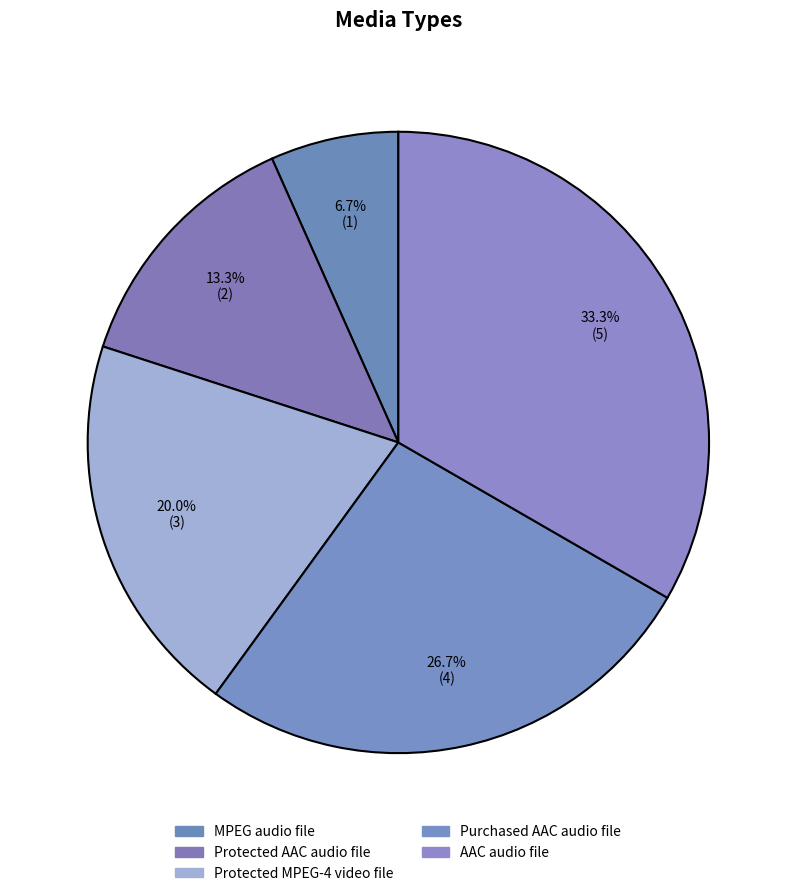

Count the number of slices in the pie.

5